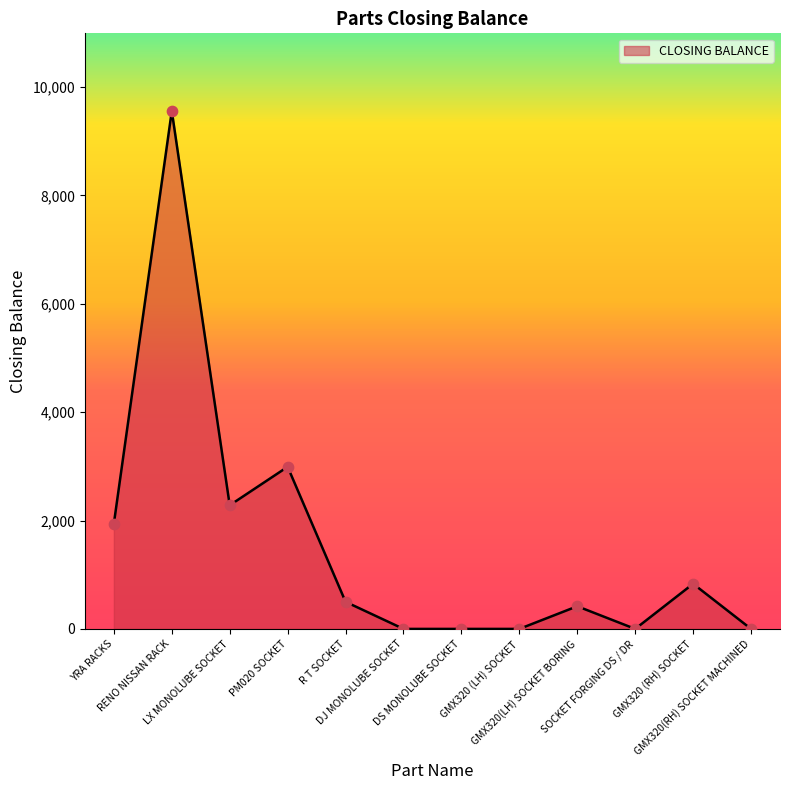

Which has a higher value, R T SOCKET or DS MONOLUBE SOCKET?

R T SOCKET